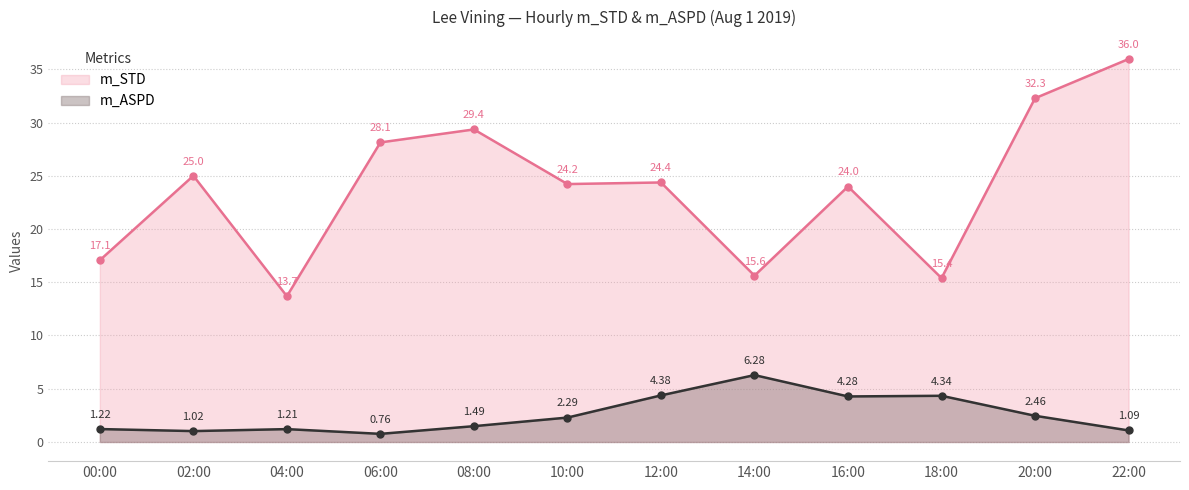

At which label does m_STD first exceed 24?

02:00